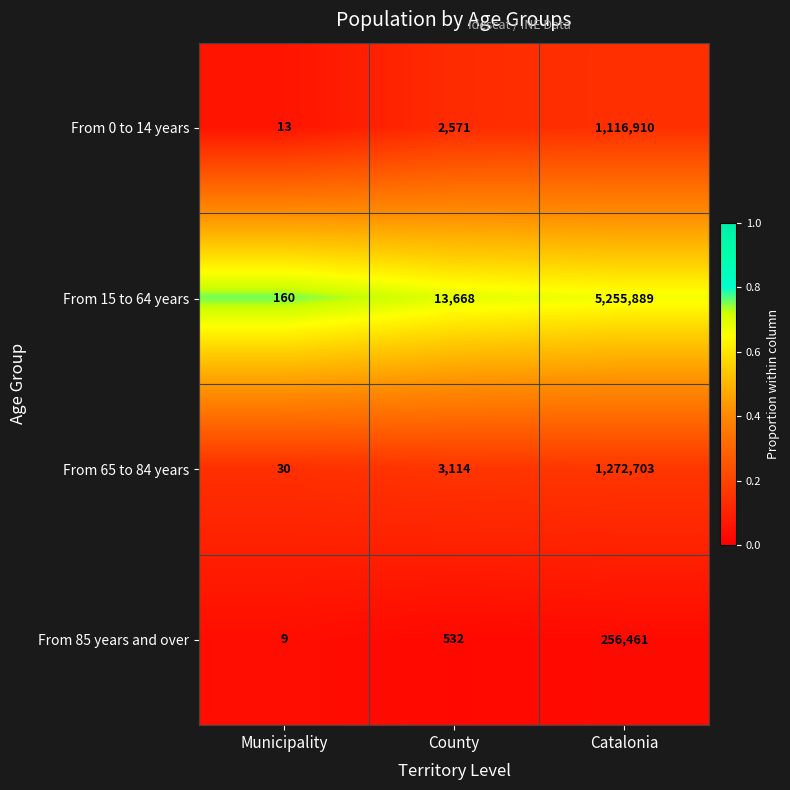

What is the total value across all series at Municipality?

212